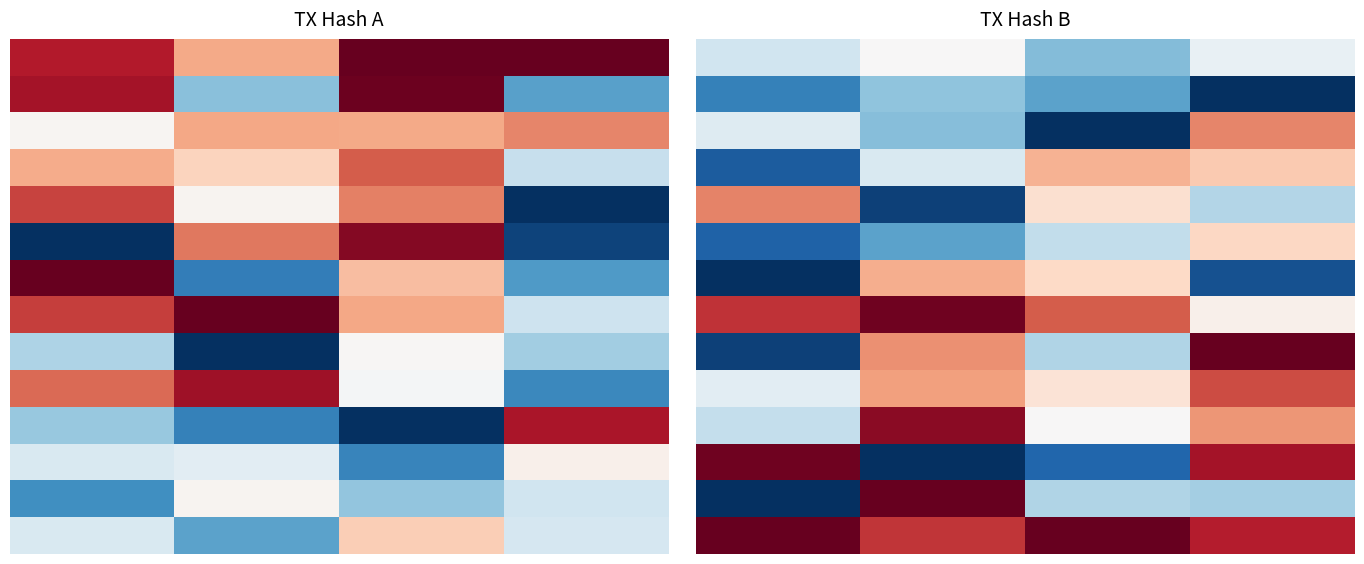

How many data points does each series have?

4